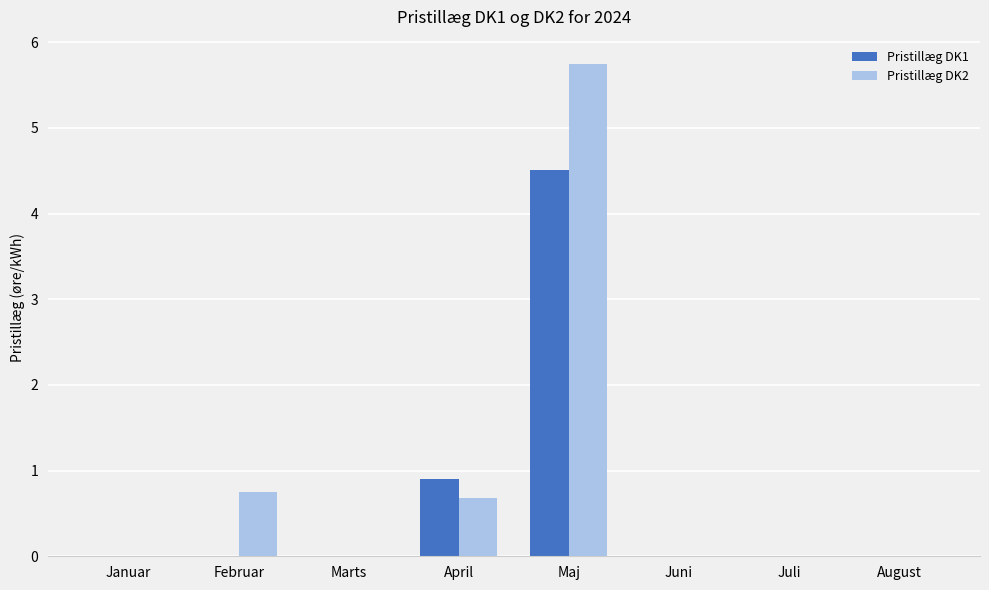

The value of Pristillæg DK1 at Juni is 0.0. True or false?

True